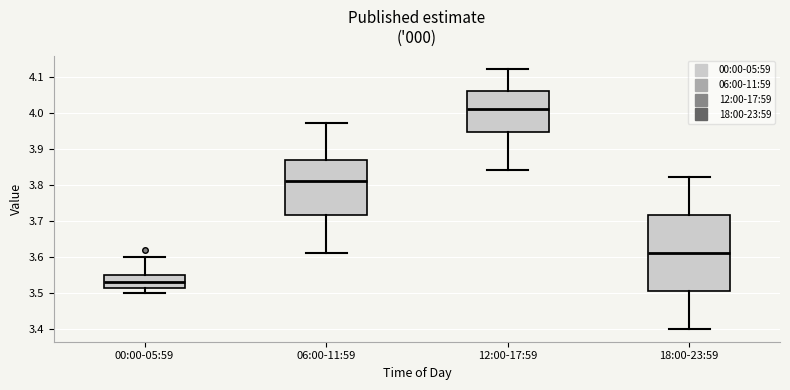

Where does the lower whisker of the box for 00:00-05:59 end on the y-axis? The values are not printed on the chart, so give them approximately, as read against the axis.

3.50